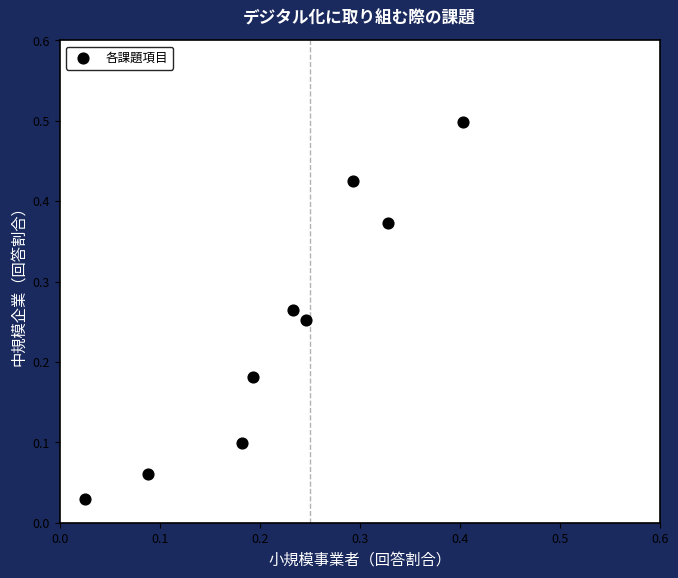

What is the range of Y values (max minus min)?

0.5